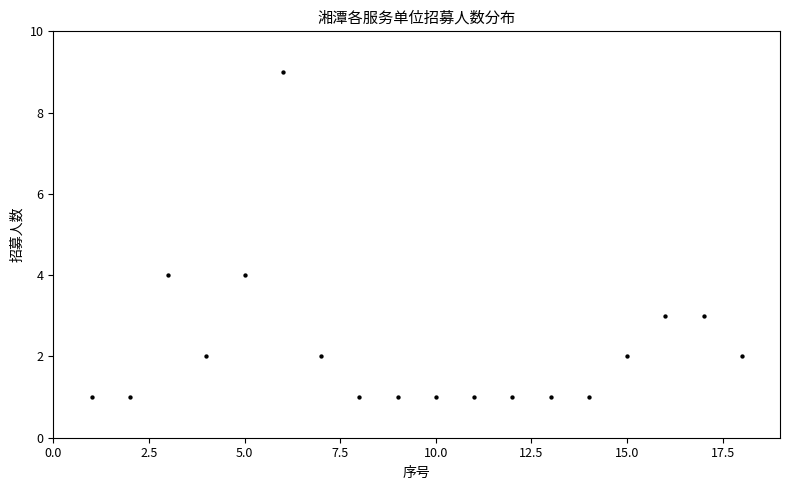

What is the range of X values (max minus min)?

17